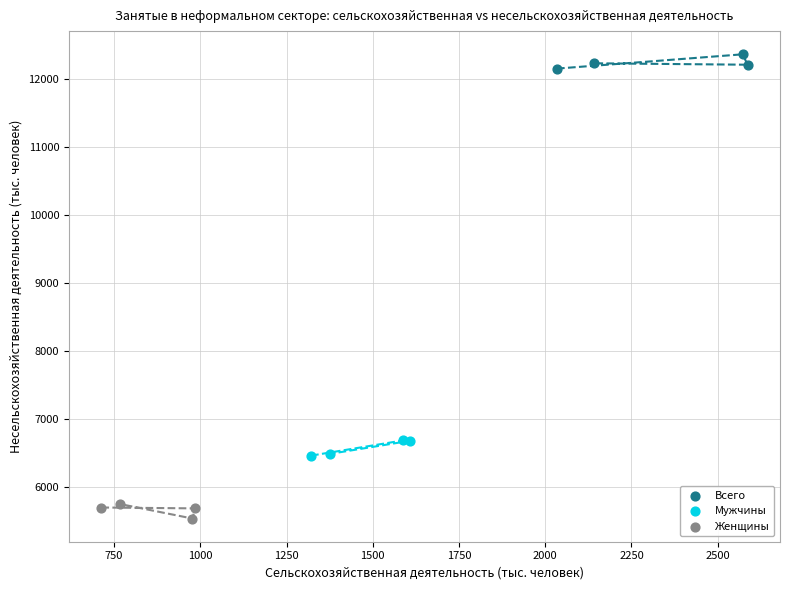

Which series has the largest Y range (max minus min)?

Мужчины